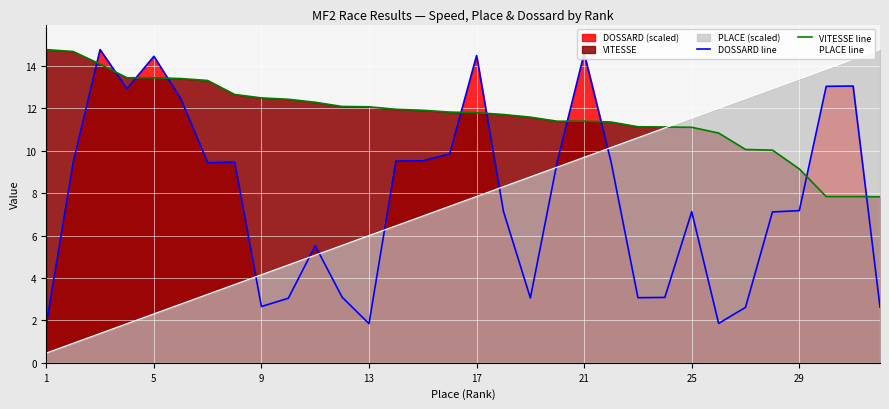

Which series has the widest spread of values?

PLACE line